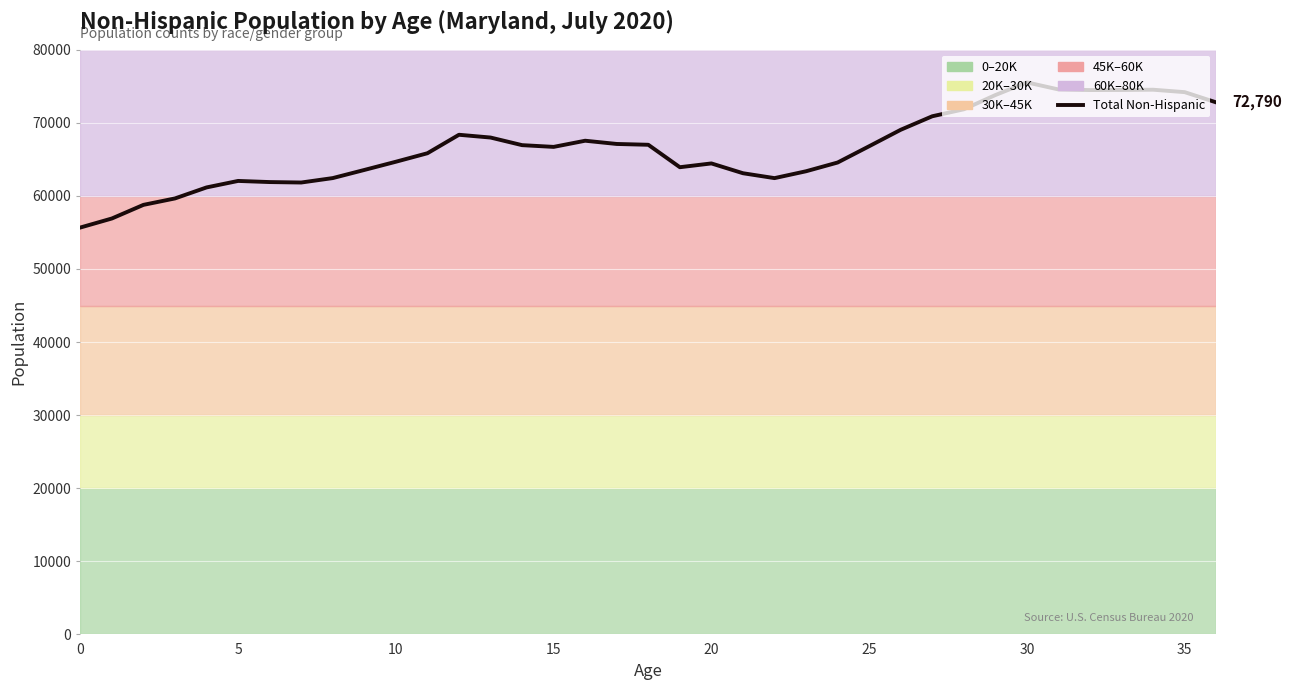

True or false: the data has more than 2 interior local peaks.

True